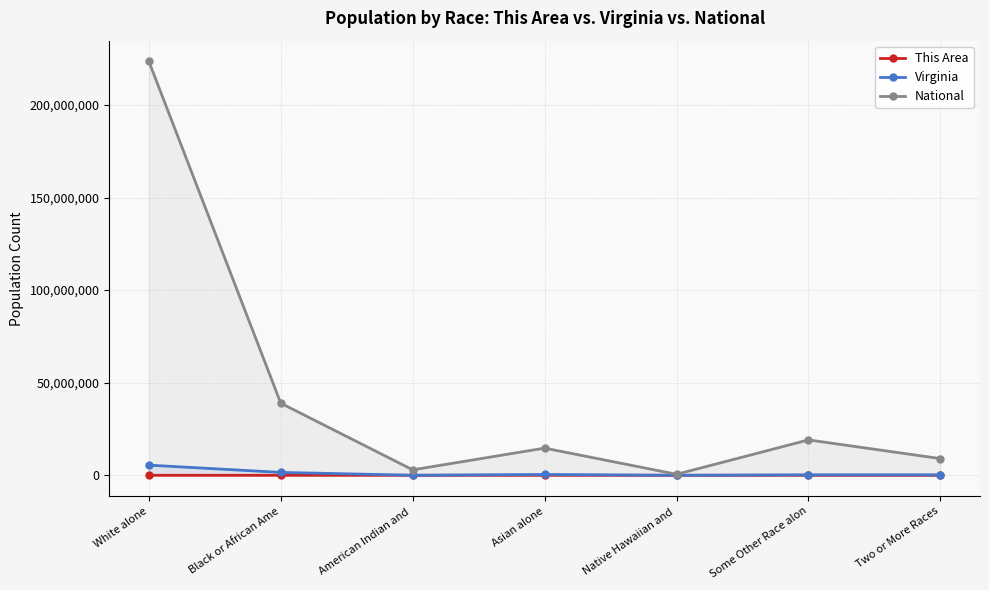

True or false: This Area and Virginia intersect in this chart.

False